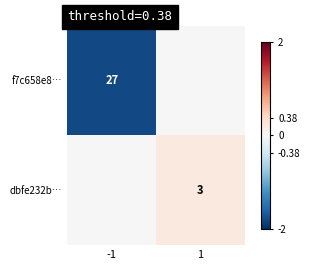

Is the value of dbfe232b… at 1 greater than the value of f7c658e8… at -1?

No